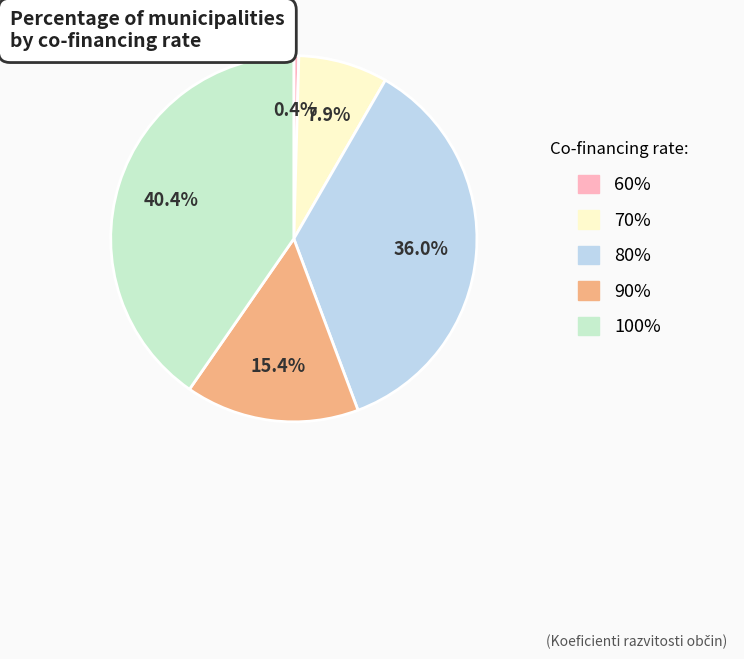

What percentage do 80% and 70% together represent?

43.9%